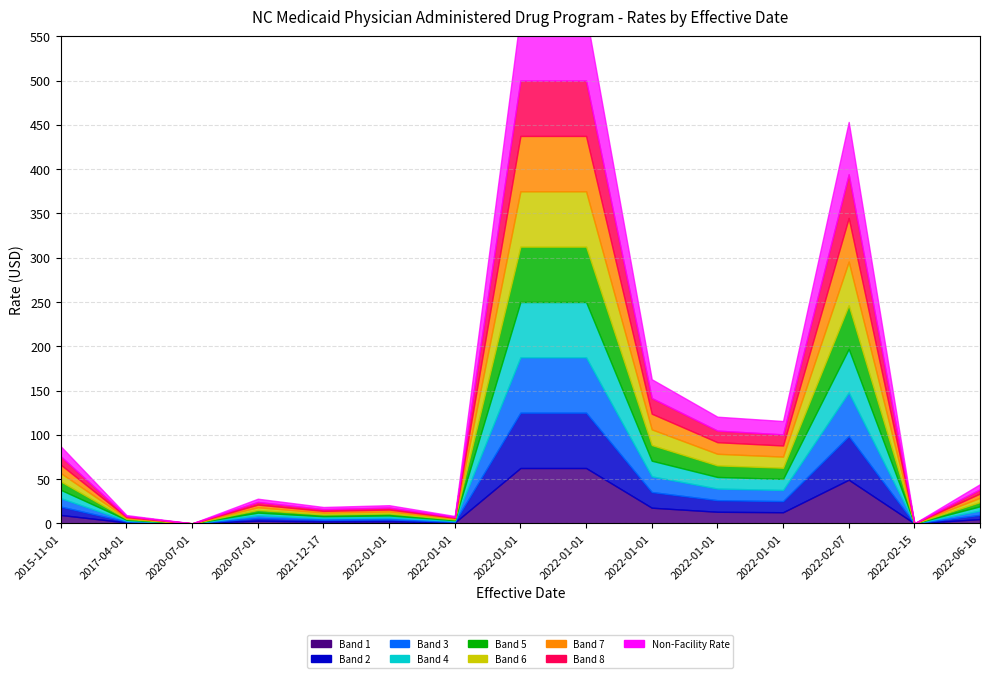

Where does the Facility Rate series first go above 38?

2015-11-01